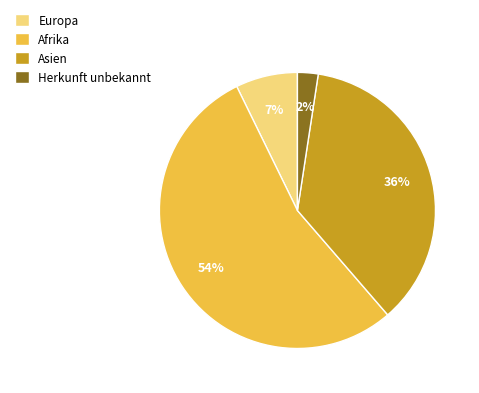

Which category has the biggest portion of the pie?

Afrika